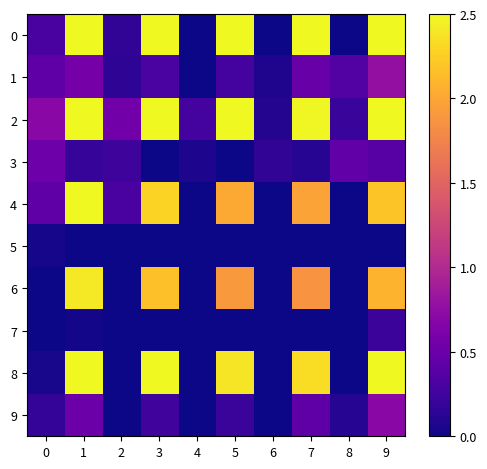

Reading left to right, transcribe all the data shown in this chart.

0: 0=0.3	1=2.5	2=0.2	3=2.5	4=0.0	5=2.5	6=0.0	7=2.5	8=0.0	9=2.5
1: 0=0.4	1=0.6	2=0.1	3=0.3	4=0.0	5=0.3	6=0.1	7=0.5	8=0.4	9=0.8
2: 0=0.7	1=2.5	2=0.6	3=2.5	4=0.3	5=2.5	6=0.1	7=2.5	8=0.2	9=2.5
3: 0=0.5	1=0.2	2=0.2	3=0.0	4=0.1	5=0.0	6=0.2	7=0.1	8=0.4	9=0.4
4: 0=0.4	1=2.5	2=0.3	3=2.3	4=0.0	5=2.0	6=0.0	7=2.0	8=0.0	9=2.2
5: 0=0.0	1=0.0	2=0.0	3=0.0	4=0.0	5=0.0	6=0.0	7=0.0	8=0.0	9=0.0
6: 0=0.0	1=2.4	2=0.0	3=2.2	4=0.0	5=1.9	6=0.0	7=1.9	8=0.0	9=2.1
7: 0=0.0	1=0.0	2=0.0	3=0.0	4=0.0	5=0.0	6=0.0	7=0.0	8=0.0	9=0.2
8: 0=0.0	1=2.5	2=0.0	3=2.5	4=0.0	5=2.4	6=0.0	7=2.3	8=0.0	9=2.5
9: 0=0.2	1=0.5	2=0.0	3=0.3	4=0.0	5=0.2	6=0.0	7=0.4	8=0.1	9=0.7